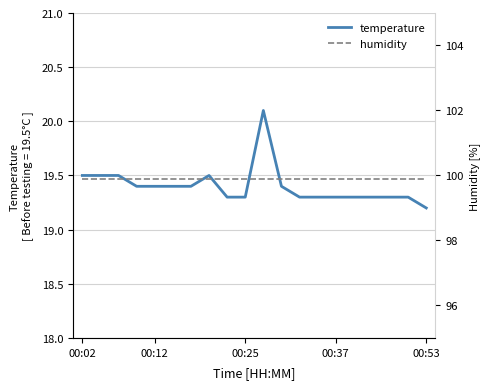

True or false: temperature and humidity cross at least once.

False